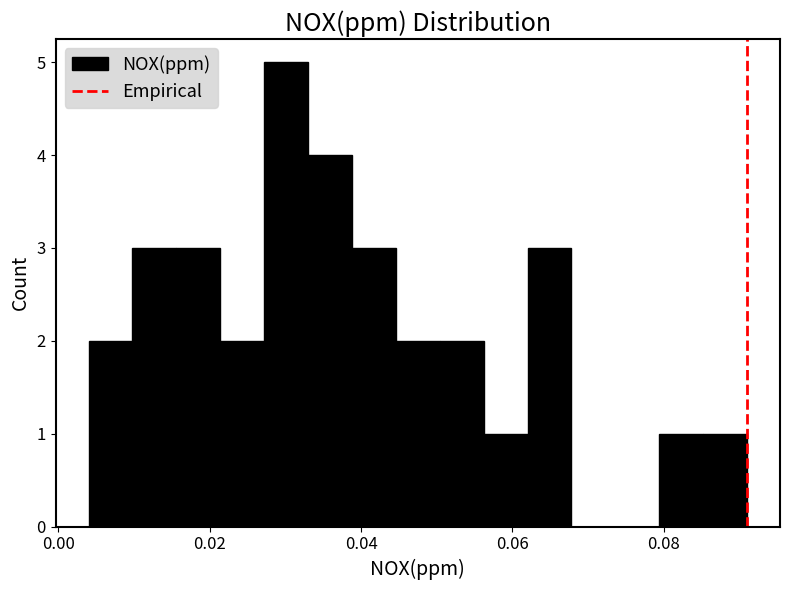

Read against the x-axis, roughly where is the centre of the tallest bar?

0.030